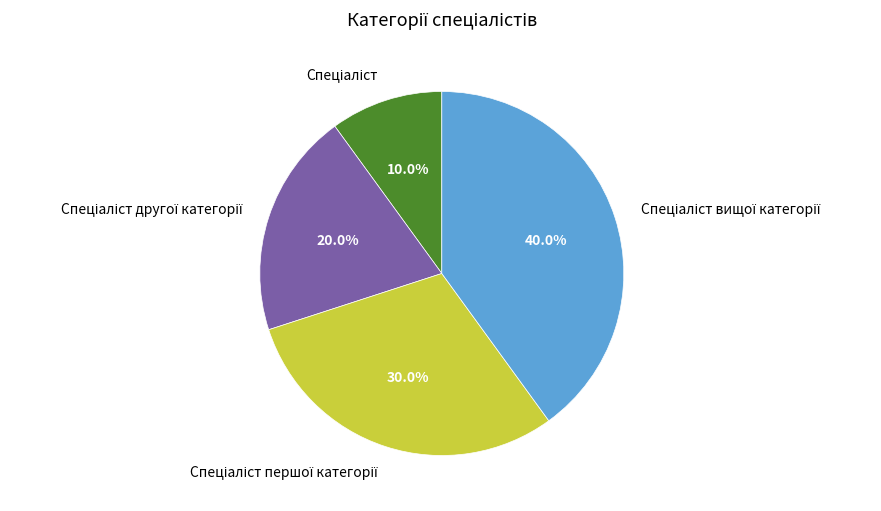

Does any single category account for the majority?

No